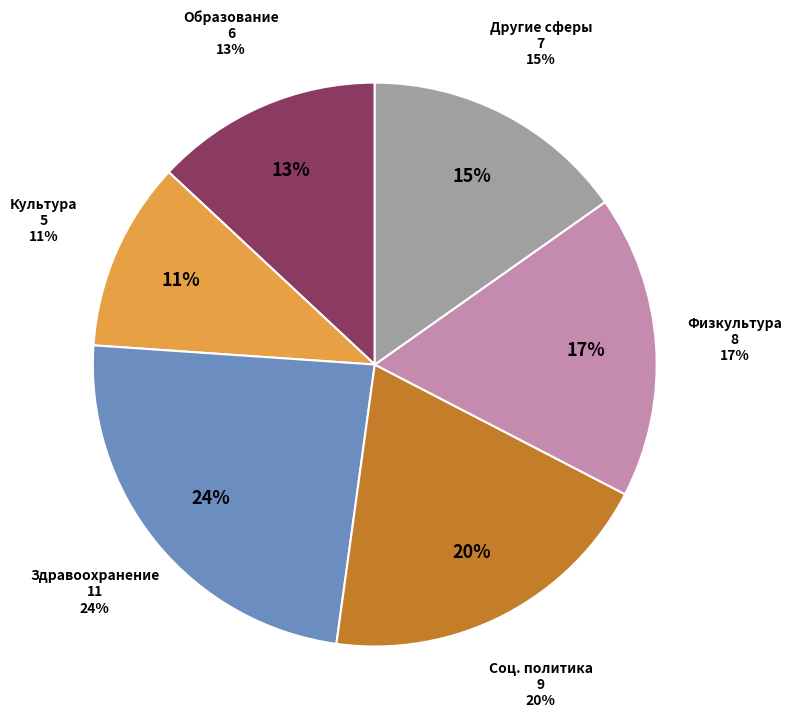

To the nearest percent, what is the average slice percentage?

17%